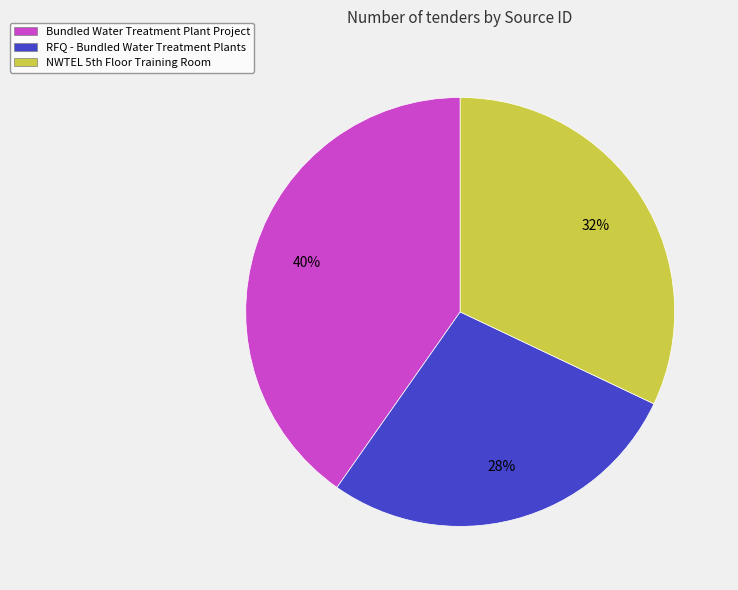

Which slice is the smallest?

RFQ - Bundled Water Treatment Plants